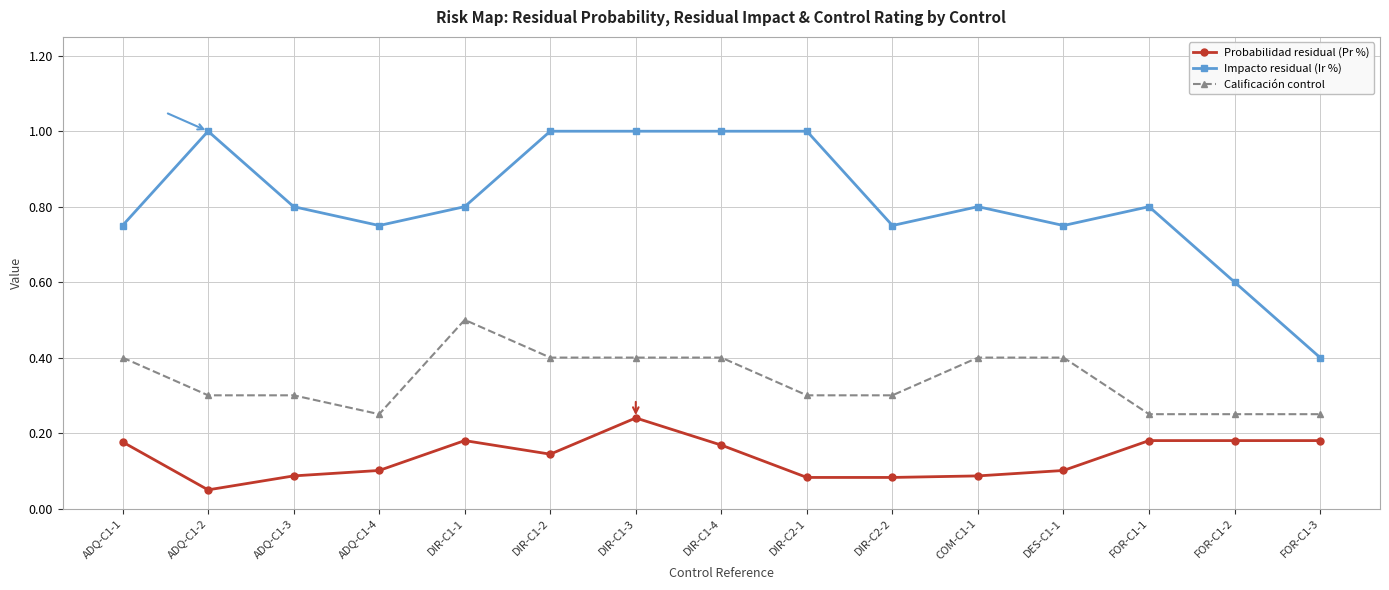

True or false: Calificación control has a value of 0.1 at ADQ-C1-2.

False